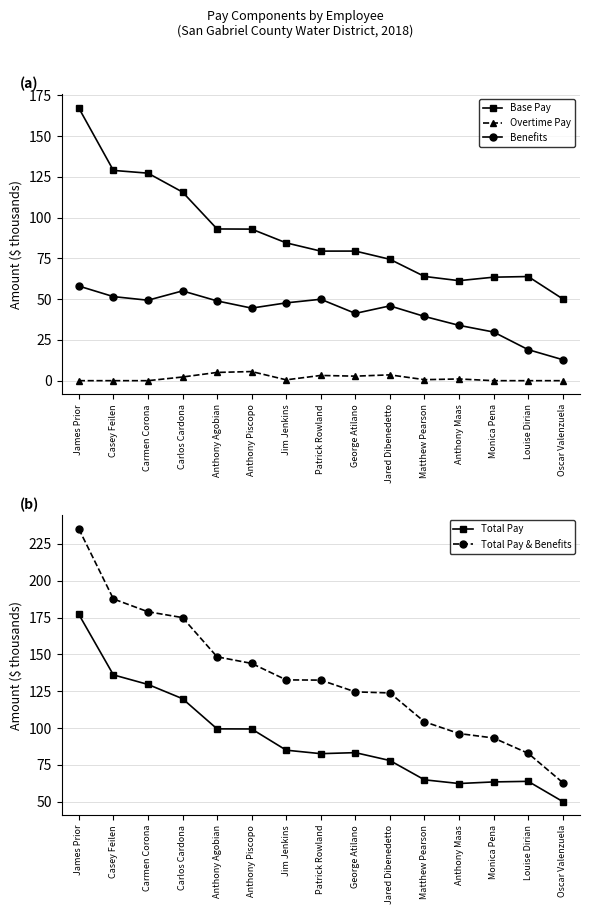

Is it true that Total Pay & Benefits equals 93.3 at Monica Pena?

True